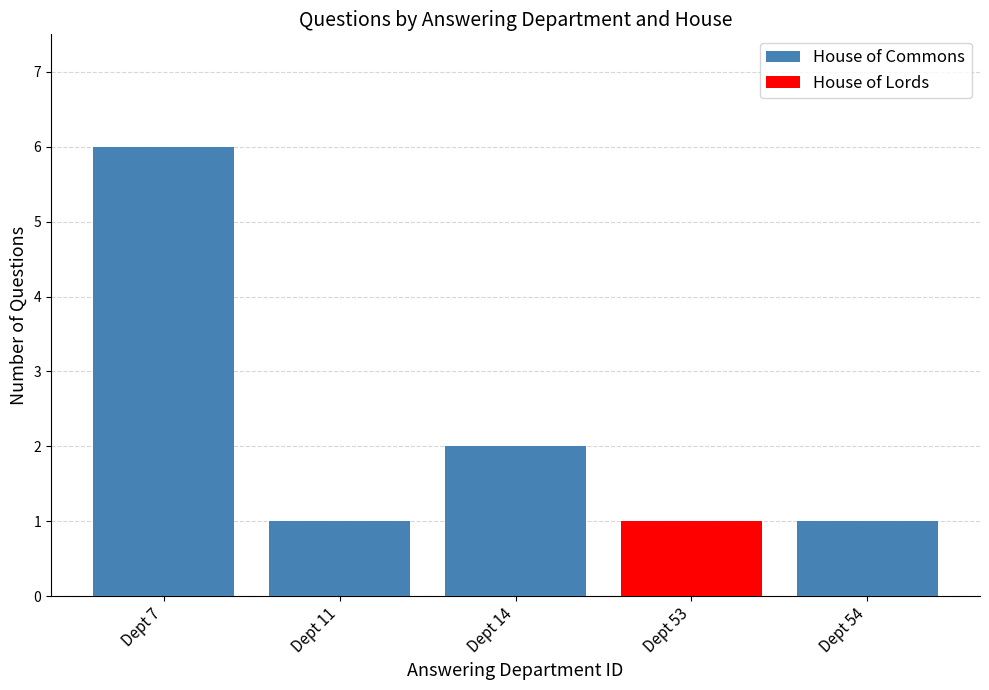

List the labels in order of House of Lords value, smallest first.

Dept 7, Dept 11, Dept 14, Dept 54, Dept 53